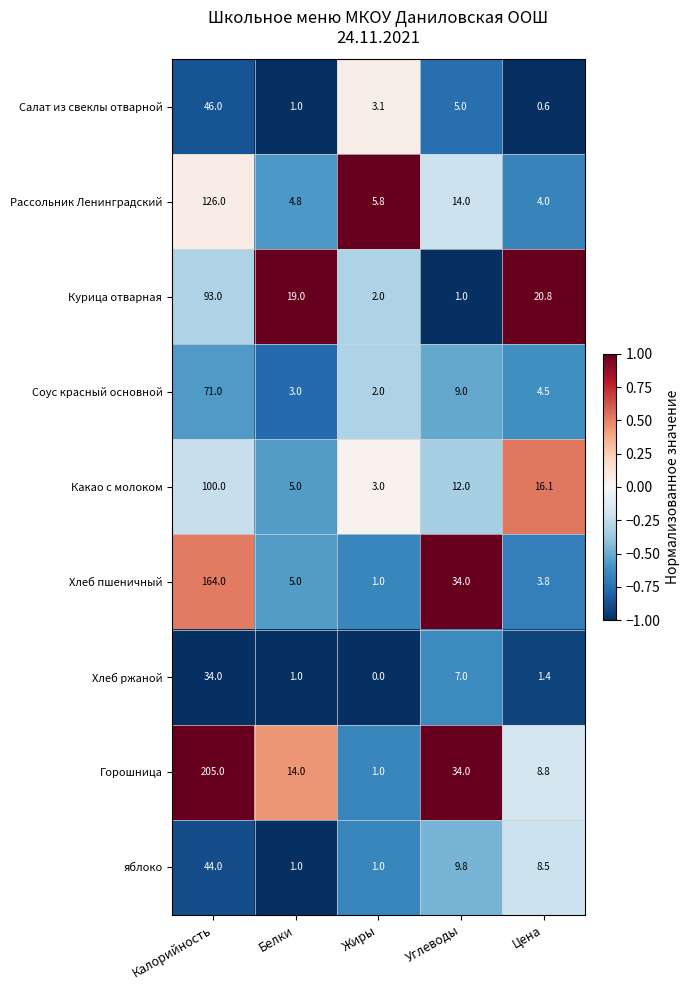

What is the maximum value shown in the chart?

205.0